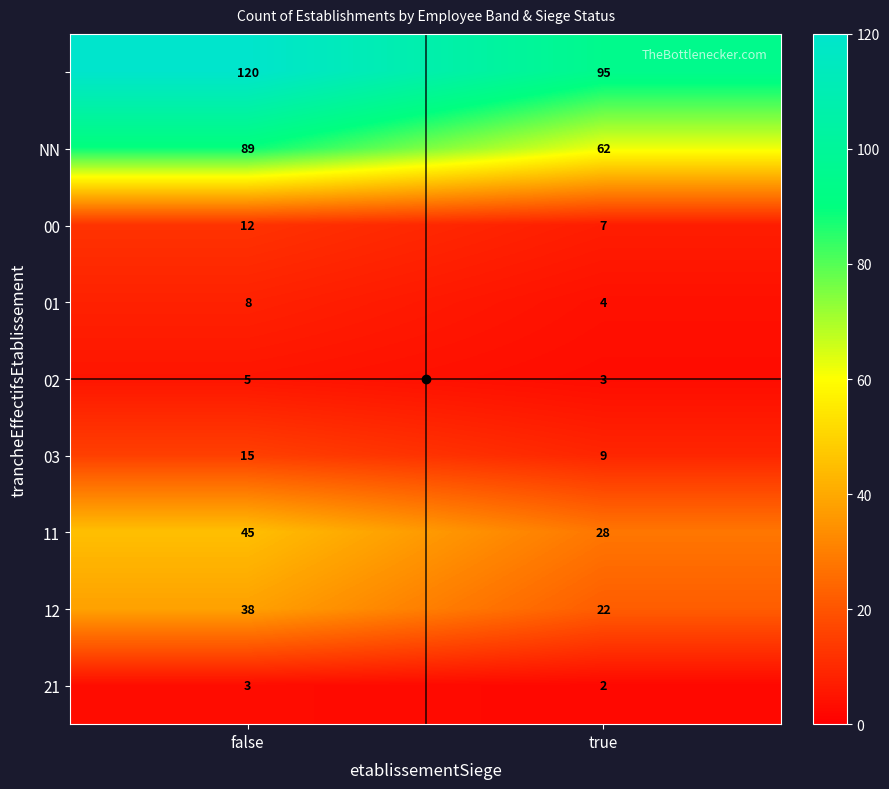

What is the greatest value displayed?

120